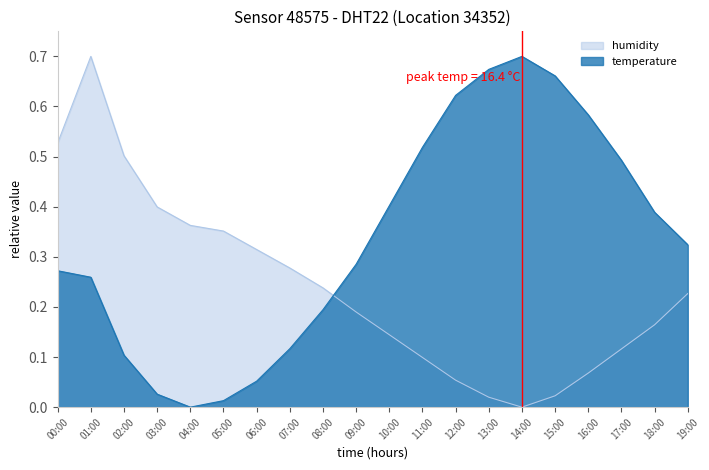

Between 16:00 and 18:00, which series saw the biggest shift?

temperature